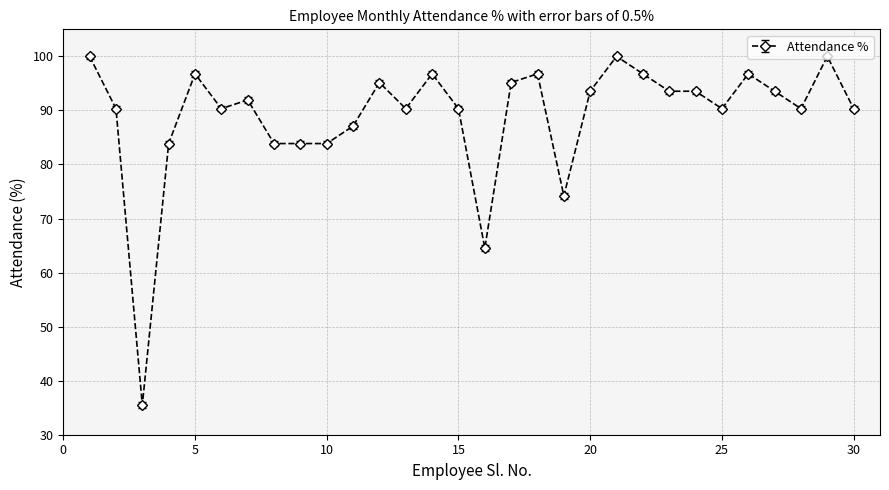

What is the smallest value displayed?

35.5